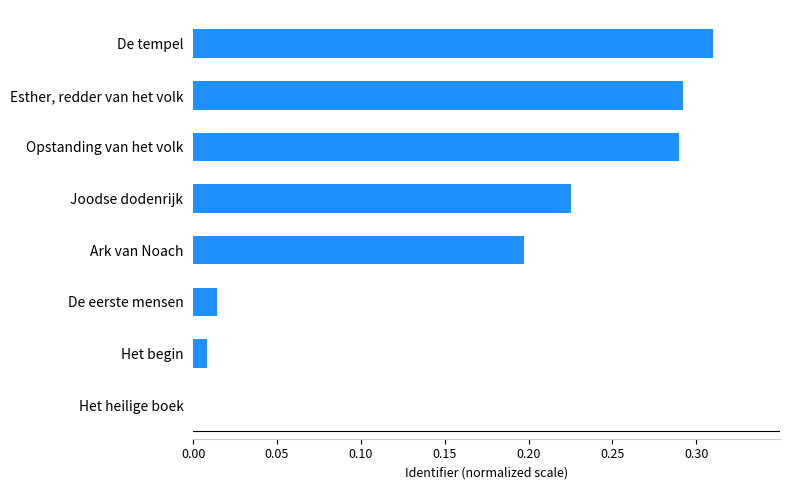

Is it true that the value at De tempel is 0.1?

False